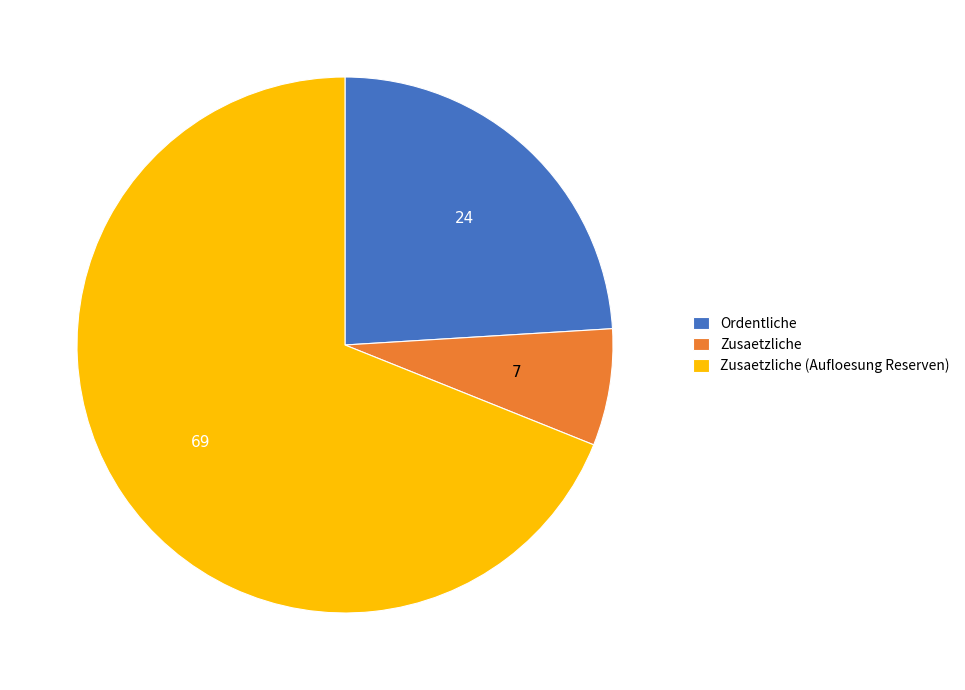

Which has a higher value, Ordentliche or Zusaetzliche?

Ordentliche